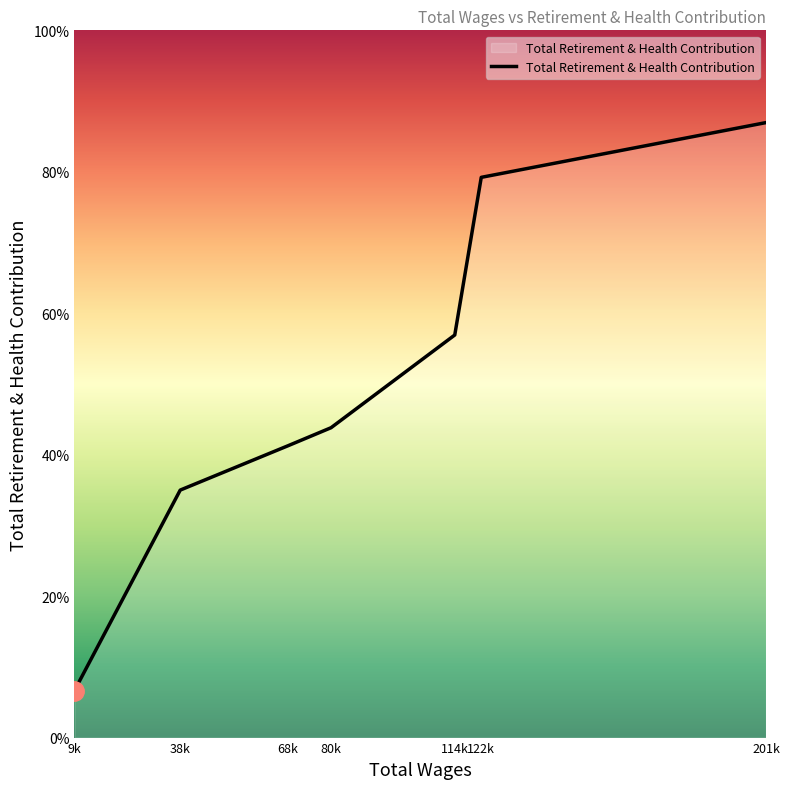

Is this an area chart (filled region under the line)?

No